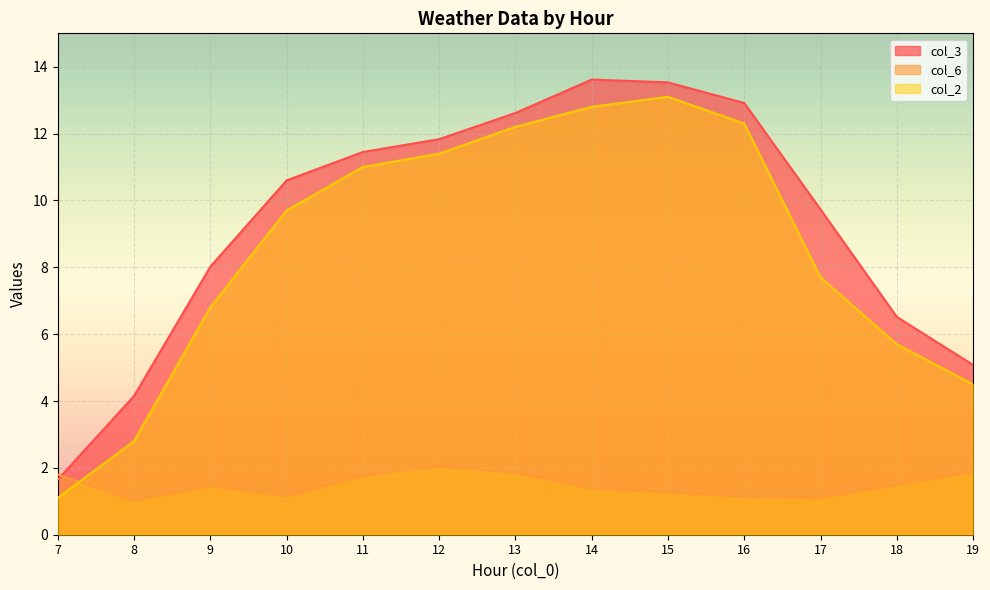

Where is col_2 nearest to the value 7?

9